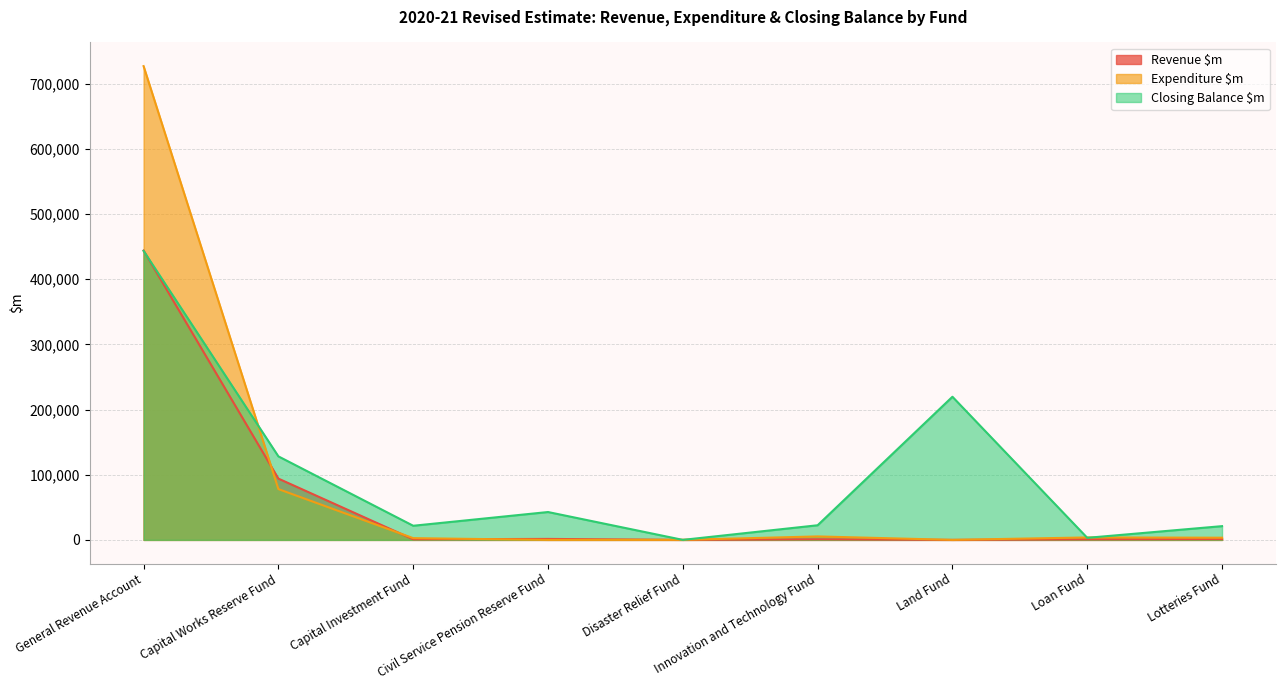

At how many categories does at least one series exceed 551076?

1